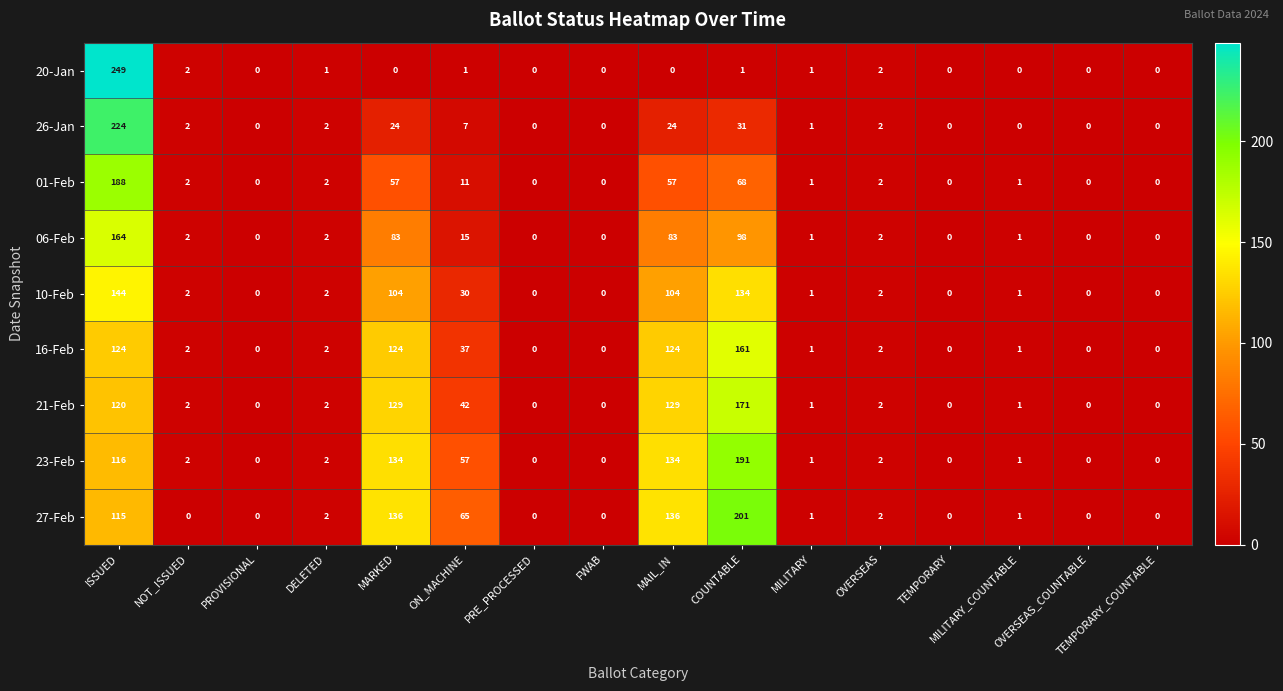

What is the difference between the maximum and second lowest values in the 23-Feb series?

191